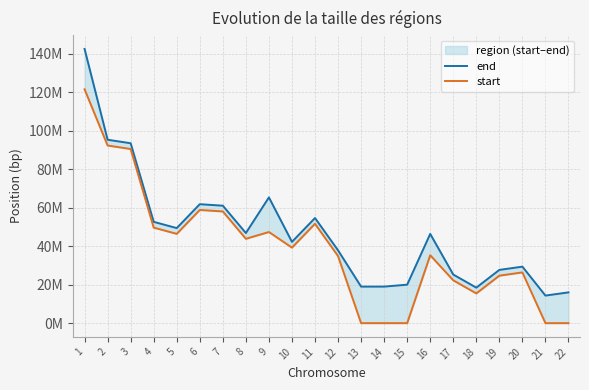

What value does the start series have at 7?

58054331